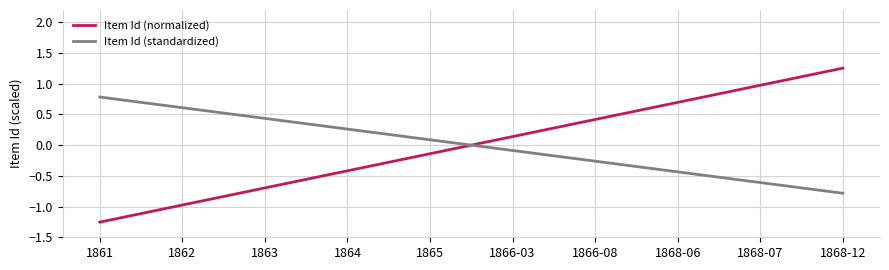

Count the number of data series in this chart.

2